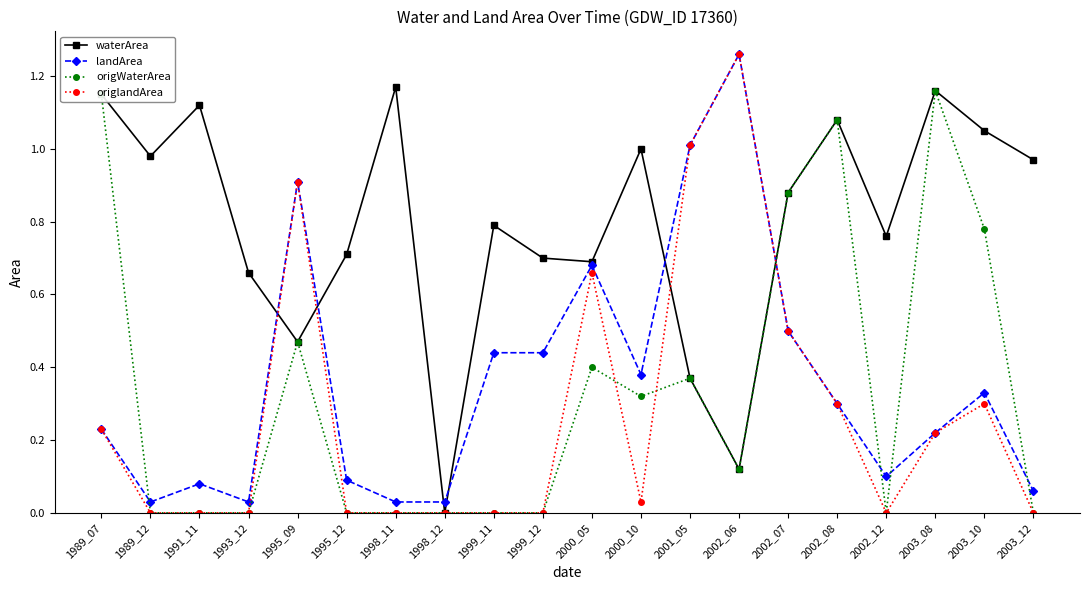

Which series ends up on top after the final intersection of landArea and origWaterArea?

landArea